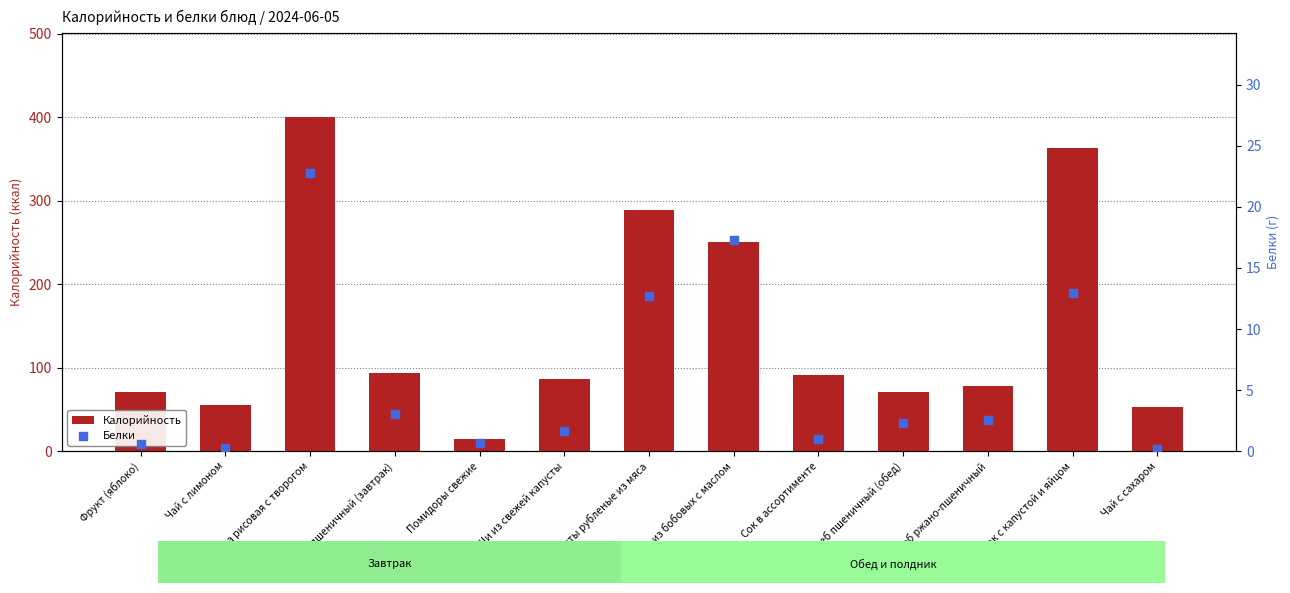

At how many categories does at least one series exceed 391?

1